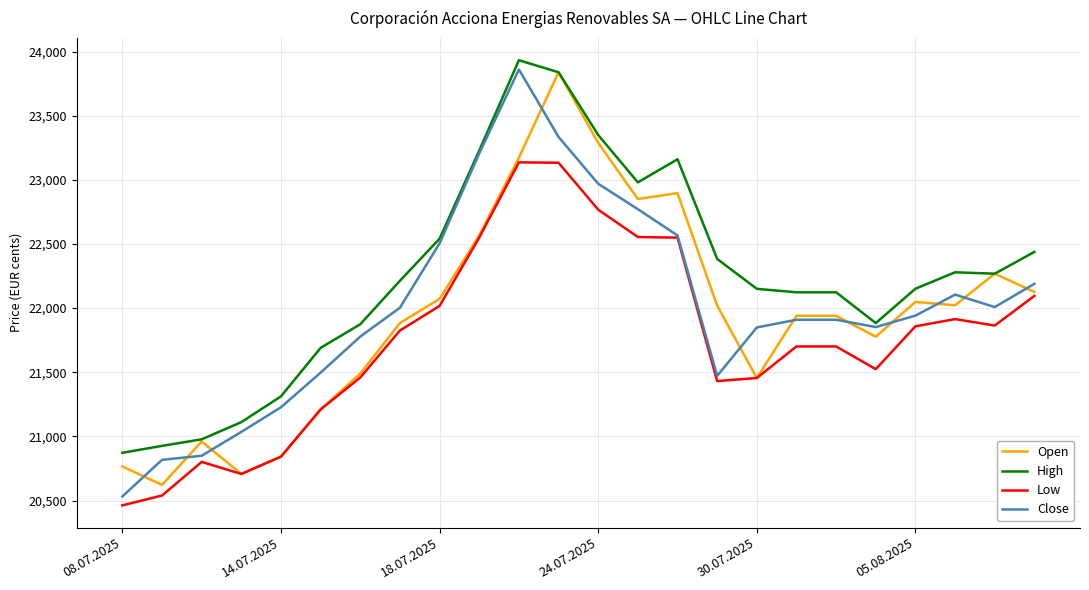

What is the maximum value shown in the chart?

23932